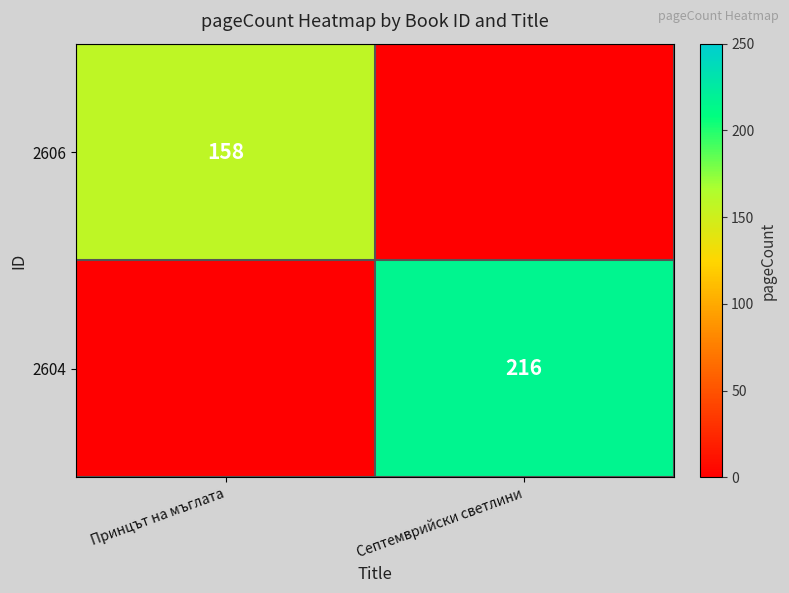

Is it true that 2604 equals 216 at Септемврийски светлини?

True